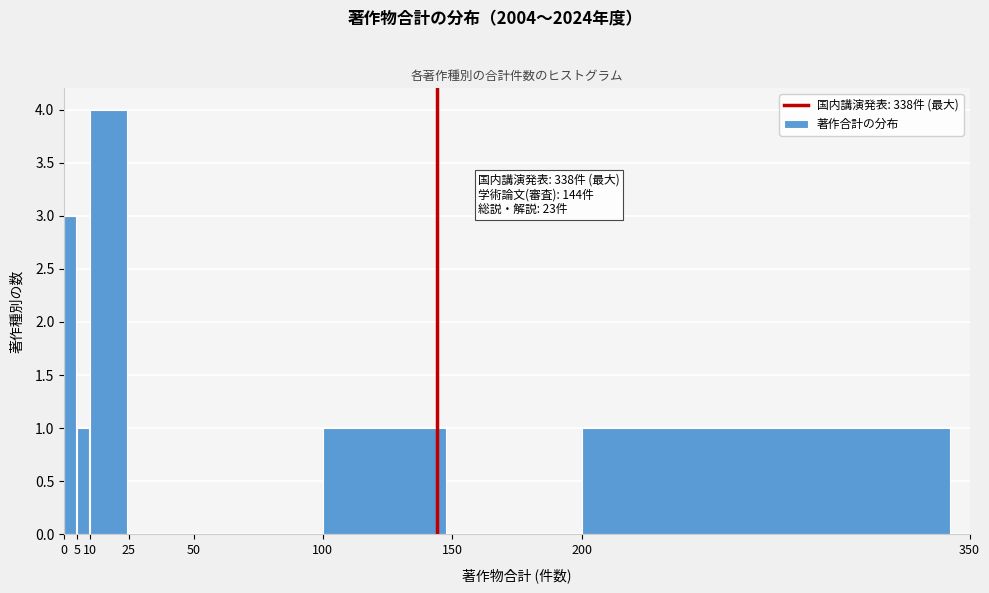

Which range on the x-axis has the tallest bar?

10 to 25